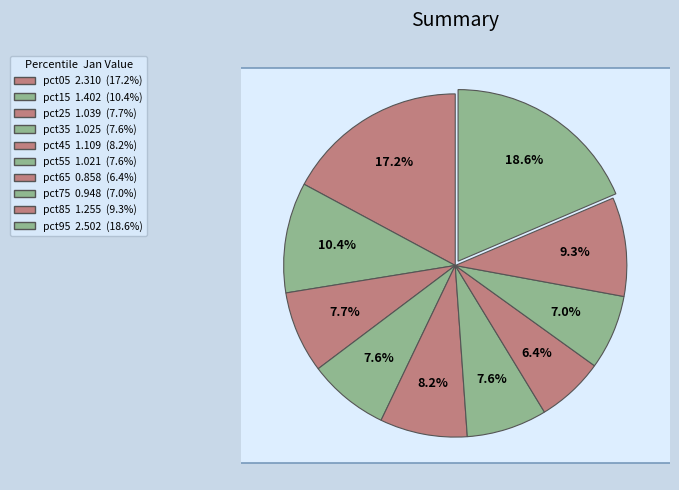

True or false: pct95 accounts for 4% of the total.

False